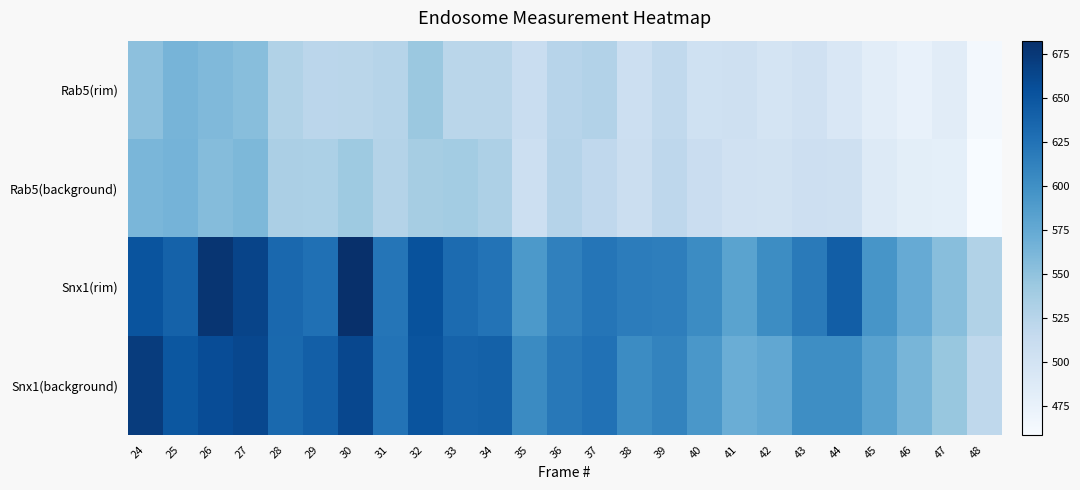

Reading right to left, what are all the values shown in this chart?

Rab5(rim): 48=463.3	47=483.9	46=474.8	45=482.2	44=492.1	43=502.9	42=498.0	41=505.1	40=504.2	39=517.7	38=507.2	37=528.7	36=524.7	35=511.2	34=523.4	33=523.2	32=544.5	31=525.5	30=523.3	29=522.6	28=529.4	27=554.8	26=558.9	25=564.5	24=552.1
Rab5(background): 48=458.9	47=479.8	46=481.4	45=488.2	44=504.9	43=506.6	42=502.3	41=502.7	40=510.2	39=520.8	38=508.7	37=518.8	36=526.5	35=507.7	34=531.8	33=538.7	32=537.2	31=527.3	30=542.6	29=532.4	28=533.9	27=560.8	26=556.6	25=564.8	24=562.7
Snx1(rim): 48=529.6	47=554.3	46=573.6	45=594.5	44=642.6	43=618.6	42=602.4	41=581.6	40=603.2	39=615.0	38=616.6	37=623.2	36=613.1	35=591.8	34=624.5	33=631.5	32=653.9	31=622.9	30=682.8	29=627.7	28=634.1	27=665.1	26=678.0	25=639.5	24=651.7
Snx1(background): 48=519.5	47=546.0	46=563.7	45=582.7	44=602.1	43=601.5	42=577.2	41=571.4	40=593.4	39=611.0	38=603.7	37=626.1	36=620.2	35=604.8	34=640.0	33=638.6	32=651.3	31=624.7	30=662.4	29=642.0	28=633.5	27=662.4	26=657.7	25=649.1	24=672.0